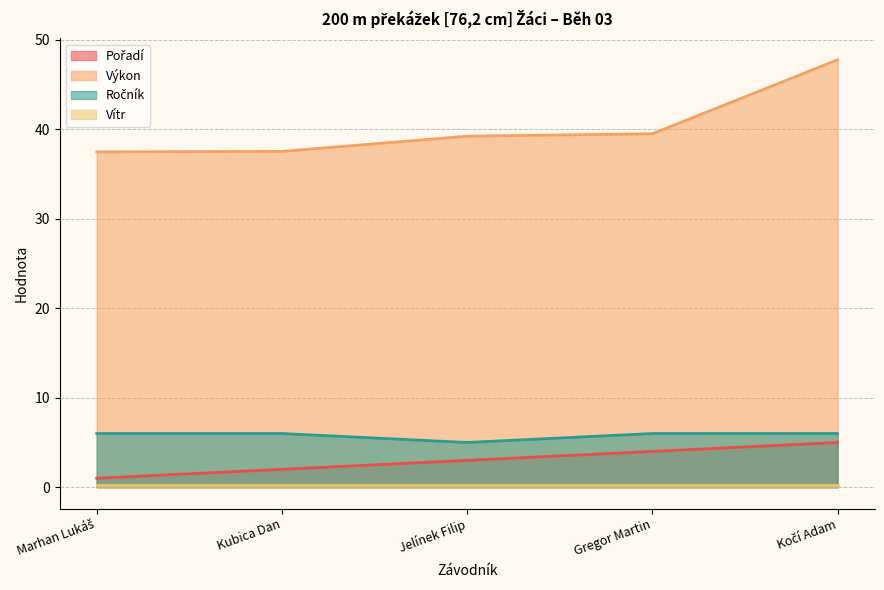

Which series has the largest range (max minus min)?

Výkon